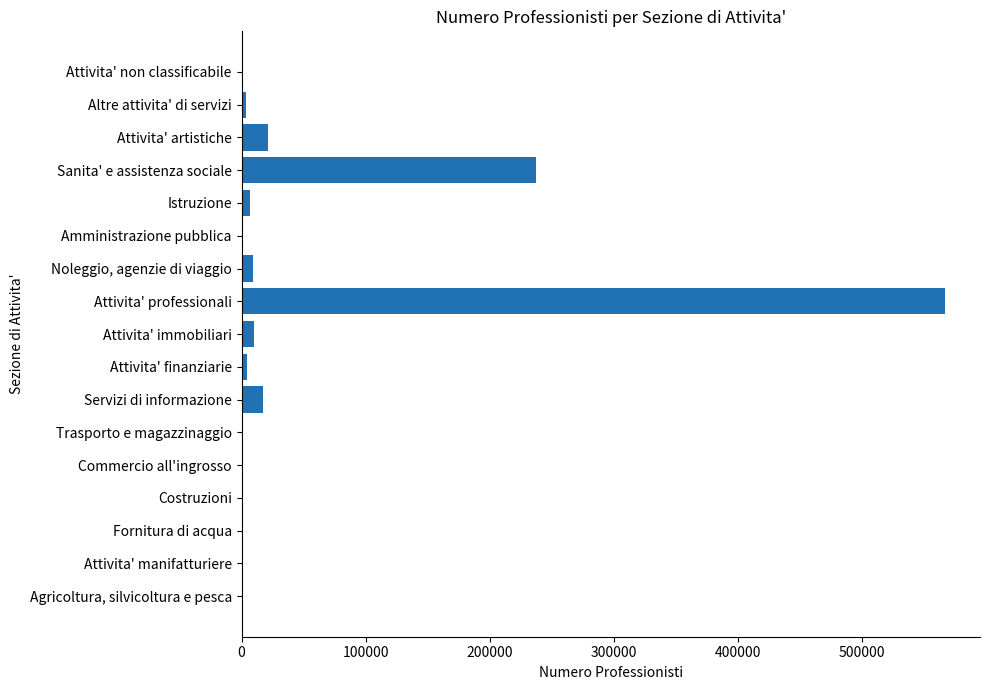

Which has a higher value, Attivita' immobiliari or Sanita' e assistenza sociale?

Sanita' e assistenza sociale